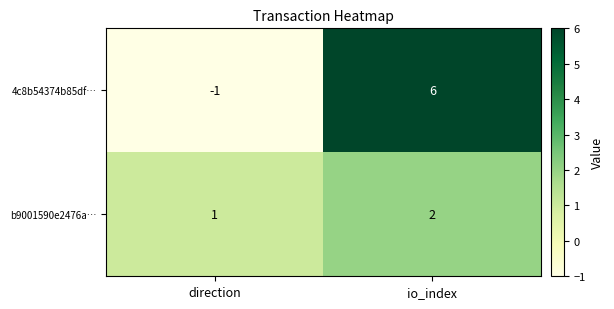

Read the 4c8b54374b85df… value at io_index.

6